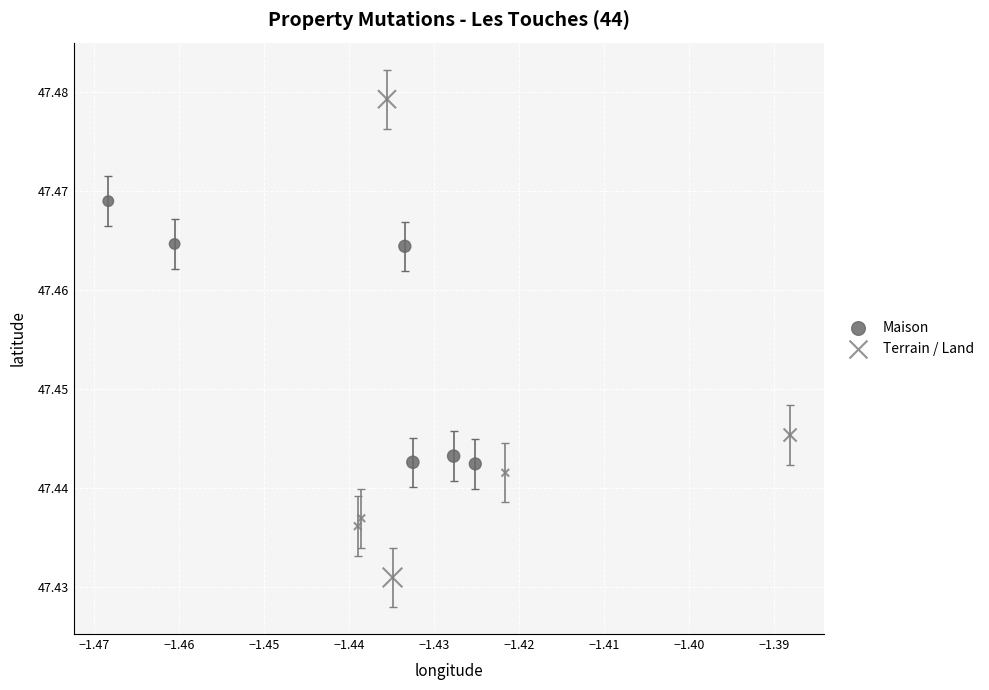

What are all the series names shown in the legend?

Maison, Terrain / Land